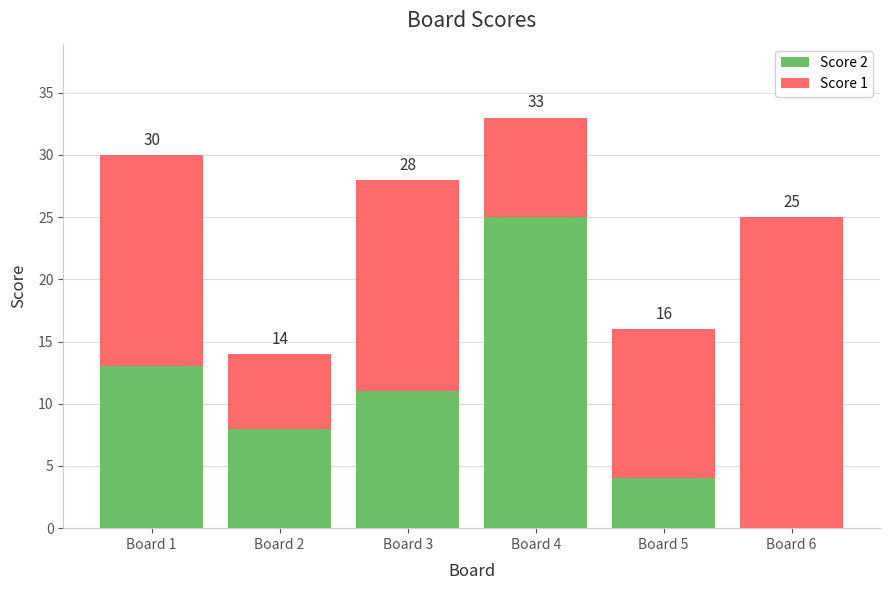

Does the chart contain stacked bars?

Yes